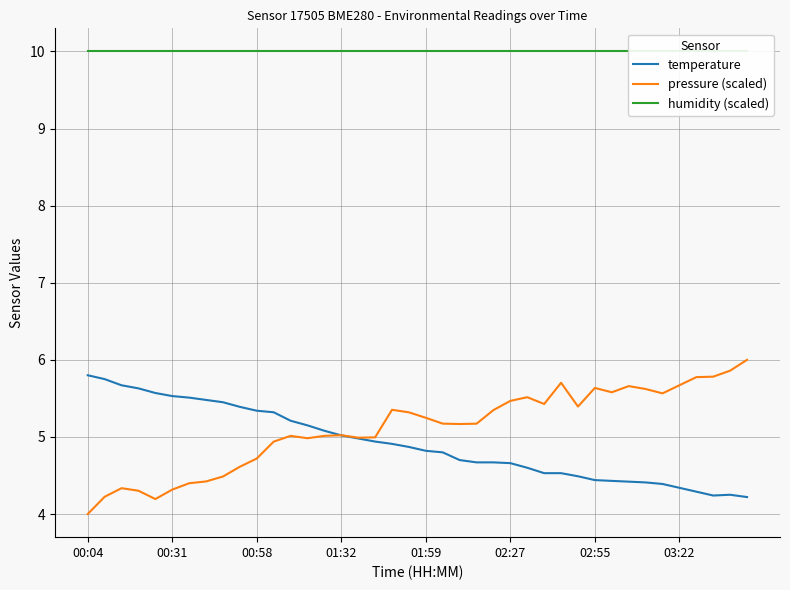

Which category has the lowest value in the pressure (scaled) series?

00:04